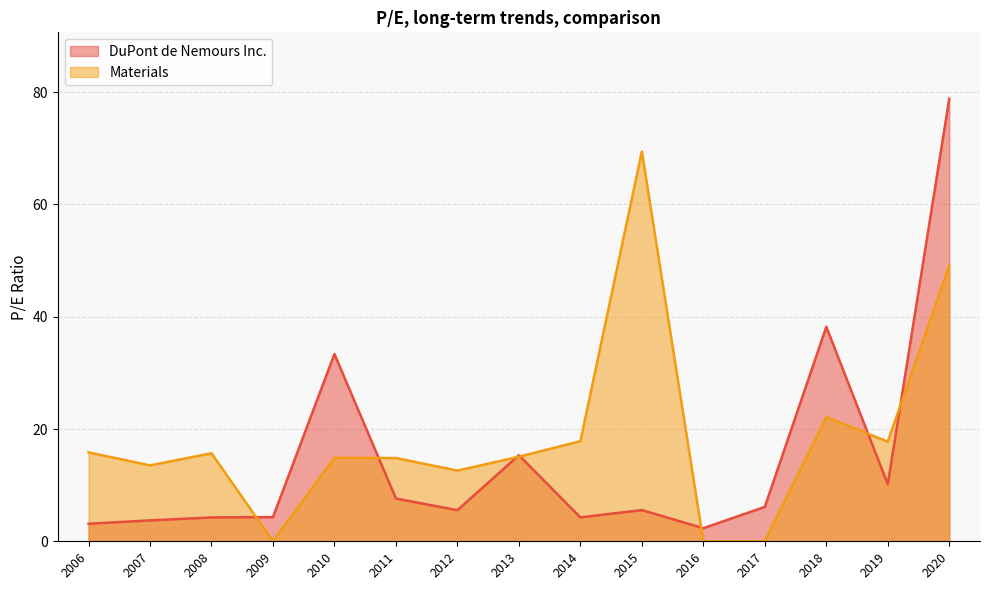

What is the total value across all series at 2010?

48.2